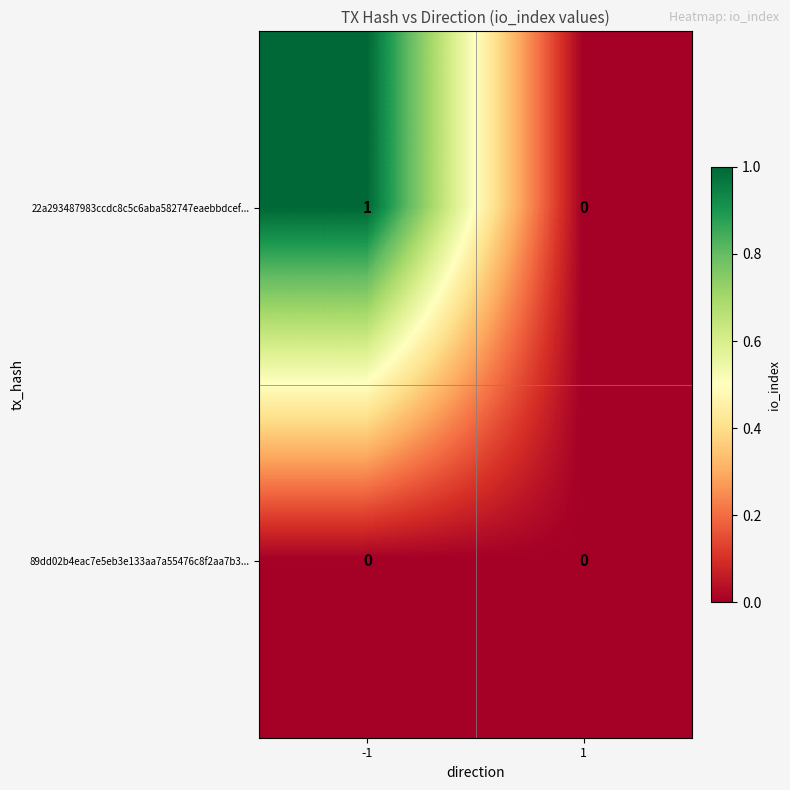

At -1, list the series in order from smallest to largest.

89dd02b4eac7e5eb3e133aa7a55476c8f2aa7b3..., 22a293487983ccdc8c5c6aba582747eaebbdcef...